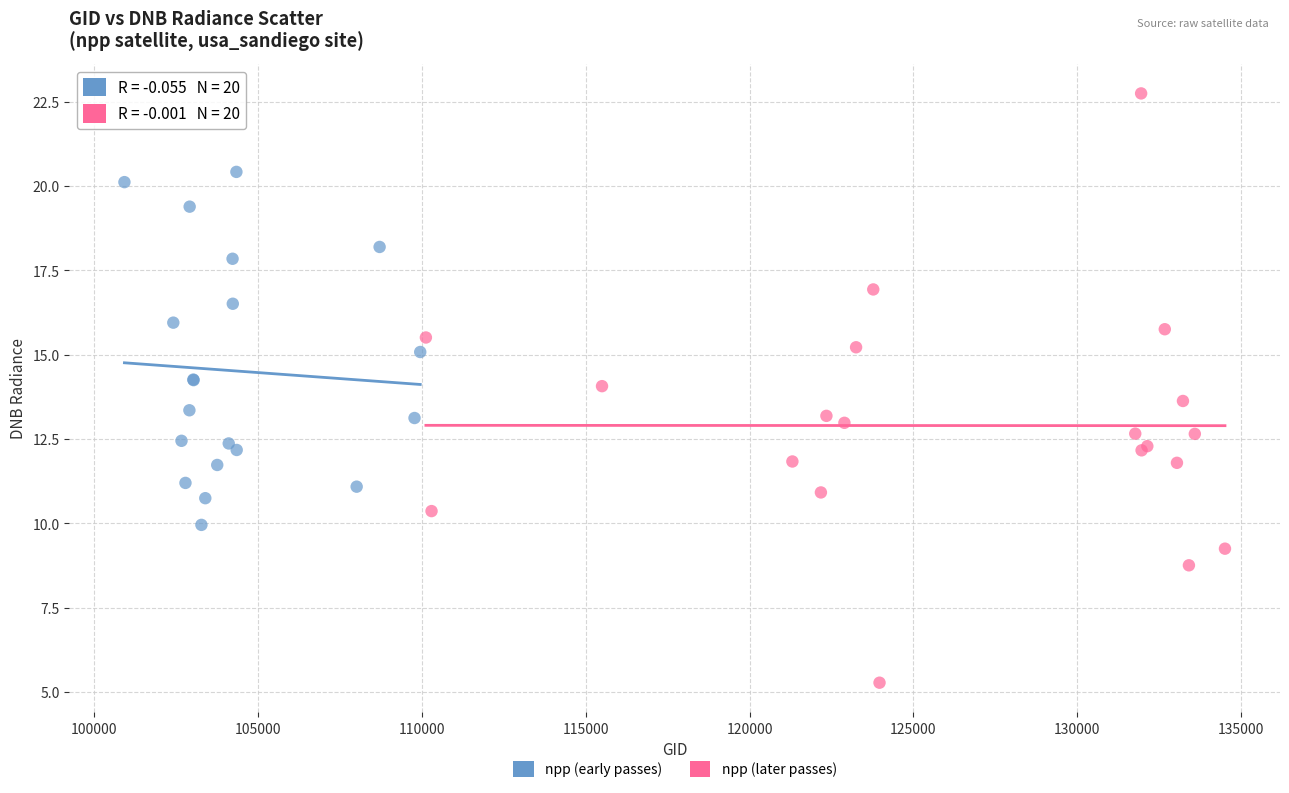

Which series reaches the minimum Y coordinate?

npp (later passes)